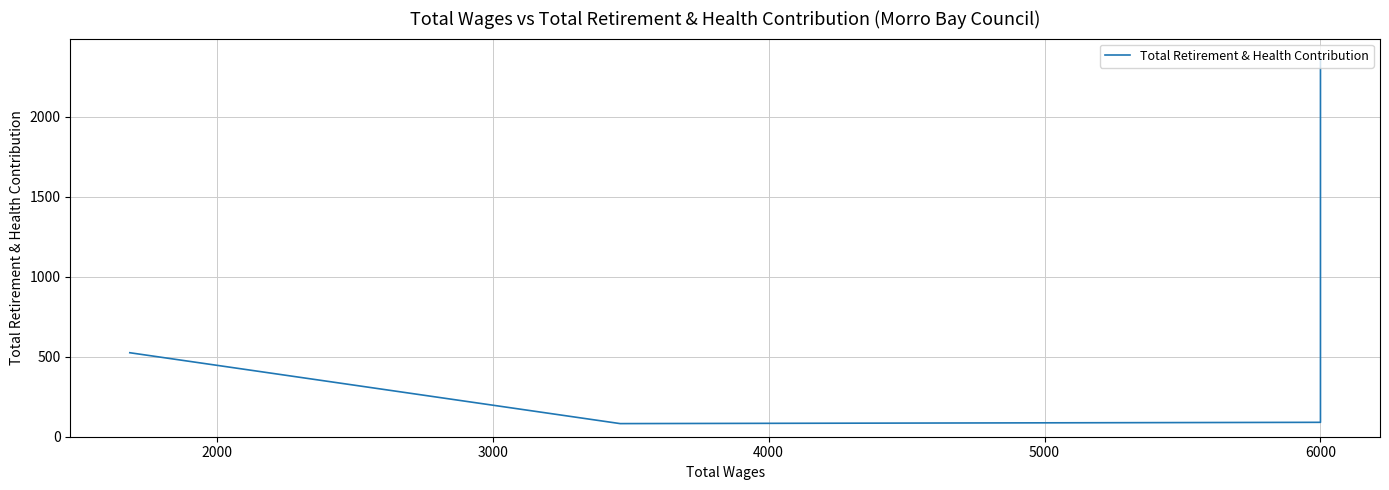

How many data points are less than 275?

2